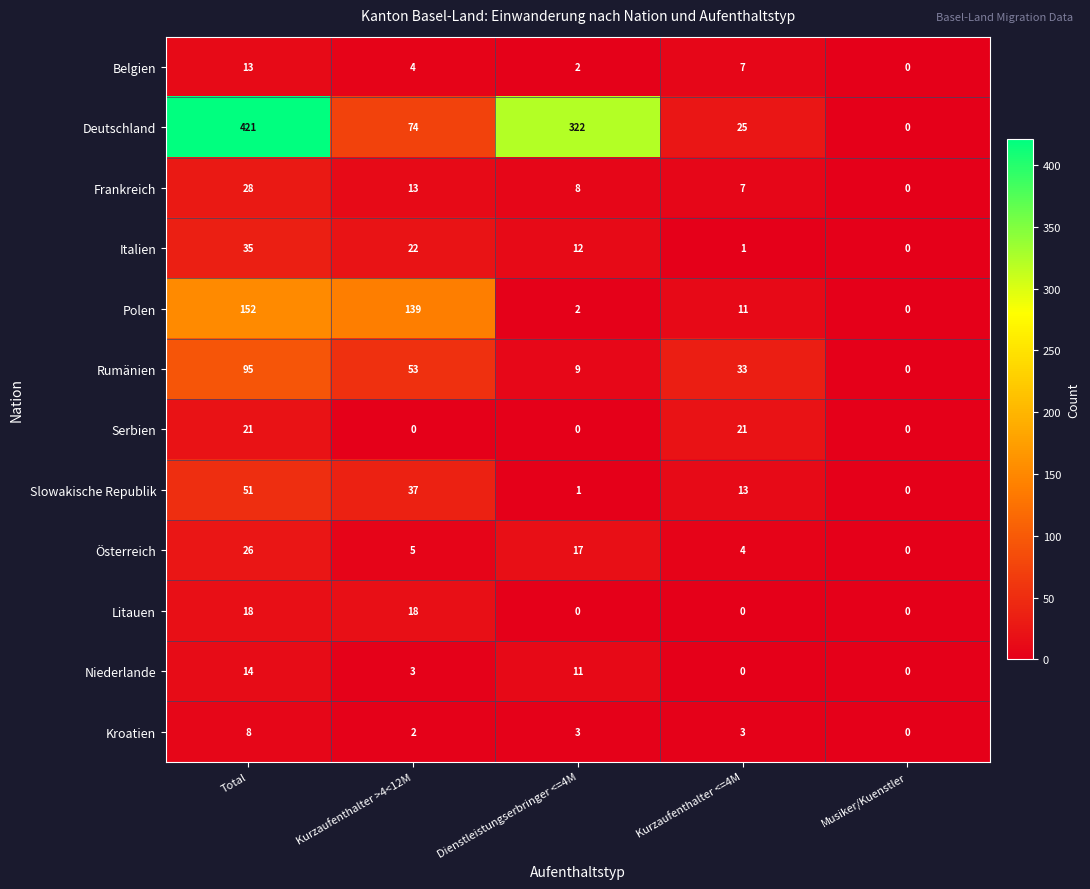

Between Total and Musiker/Kuenstler, which series saw the biggest shift?

Deutschland